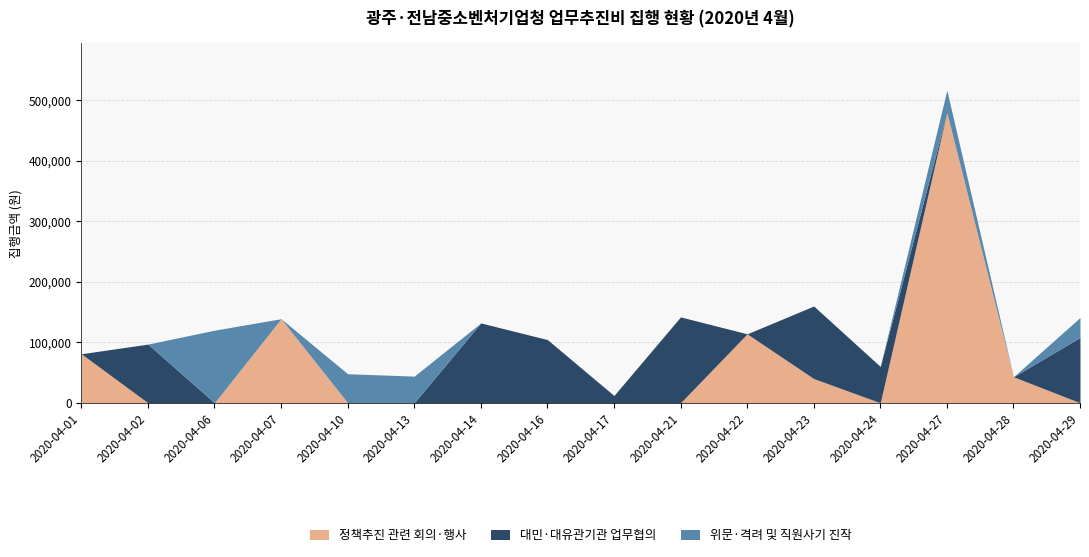

How many interior local valleys does the 위문·격려 및 직원사기 진작 series have?

2